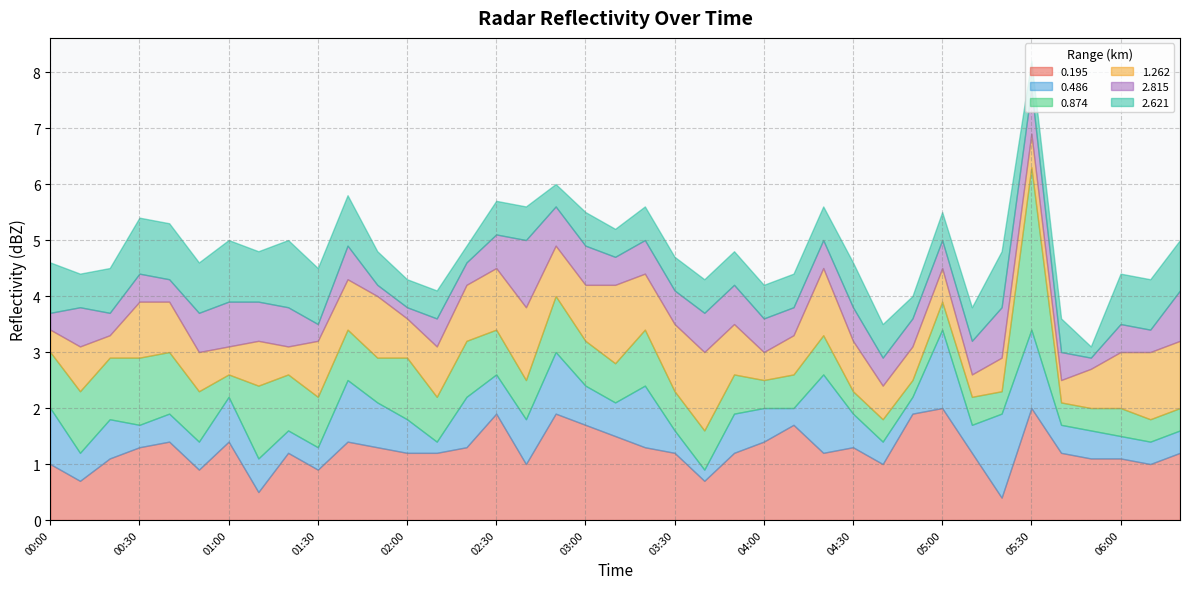

How many times do 0.874 and 2.815 cross each other?

9